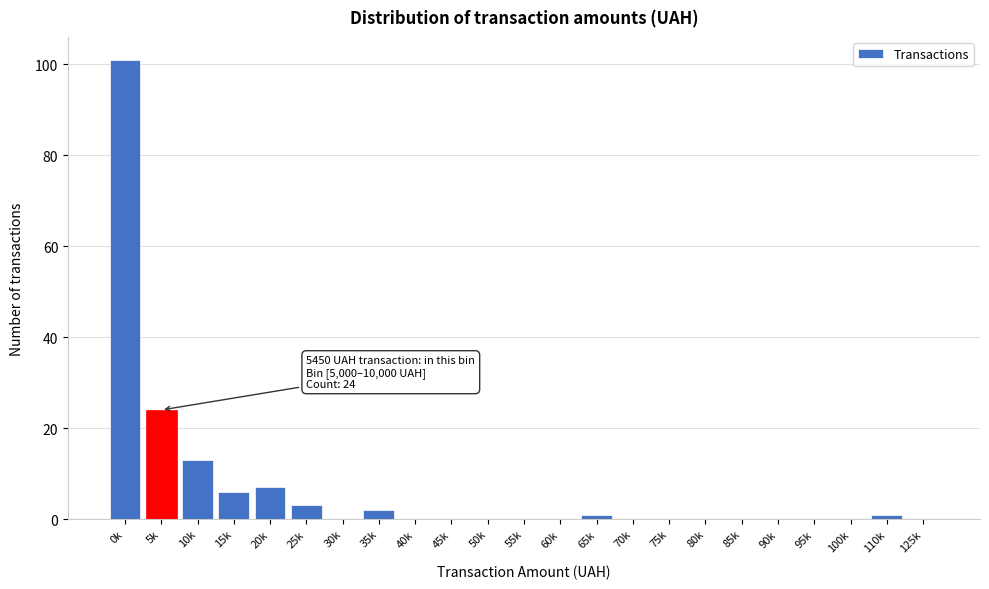

Reading left to right, list all the values displayed in this chart.

0k=101	5k=24	10k=13	15k=6	20k=7	25k=3	30k=0	35k=2	40k=0	45k=0	50k=0	55k=0	60k=0	65k=1	70k=0	75k=0	80k=0	85k=0	90k=0	95k=0	100k=0	110k=1	125k=0